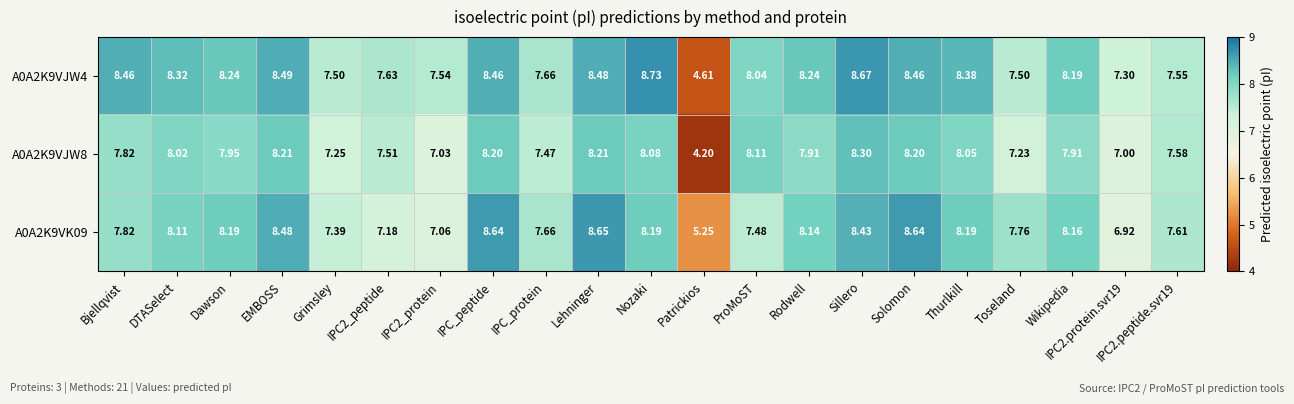

Where is A0A2K9VK09 nearest to the value 6?

Patrickios